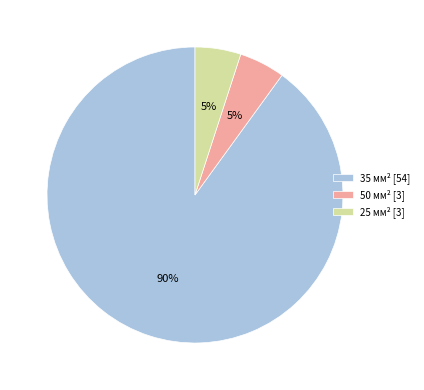

Do 50 and 25 together represent more than half of the pie?

No